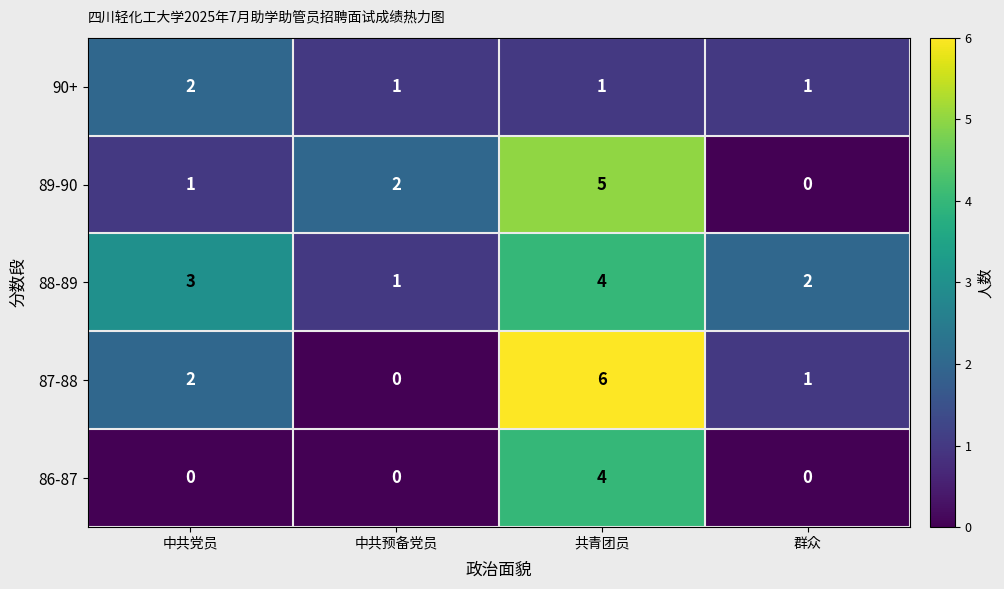

What is the difference between the highest and lowest values at 群众?

2